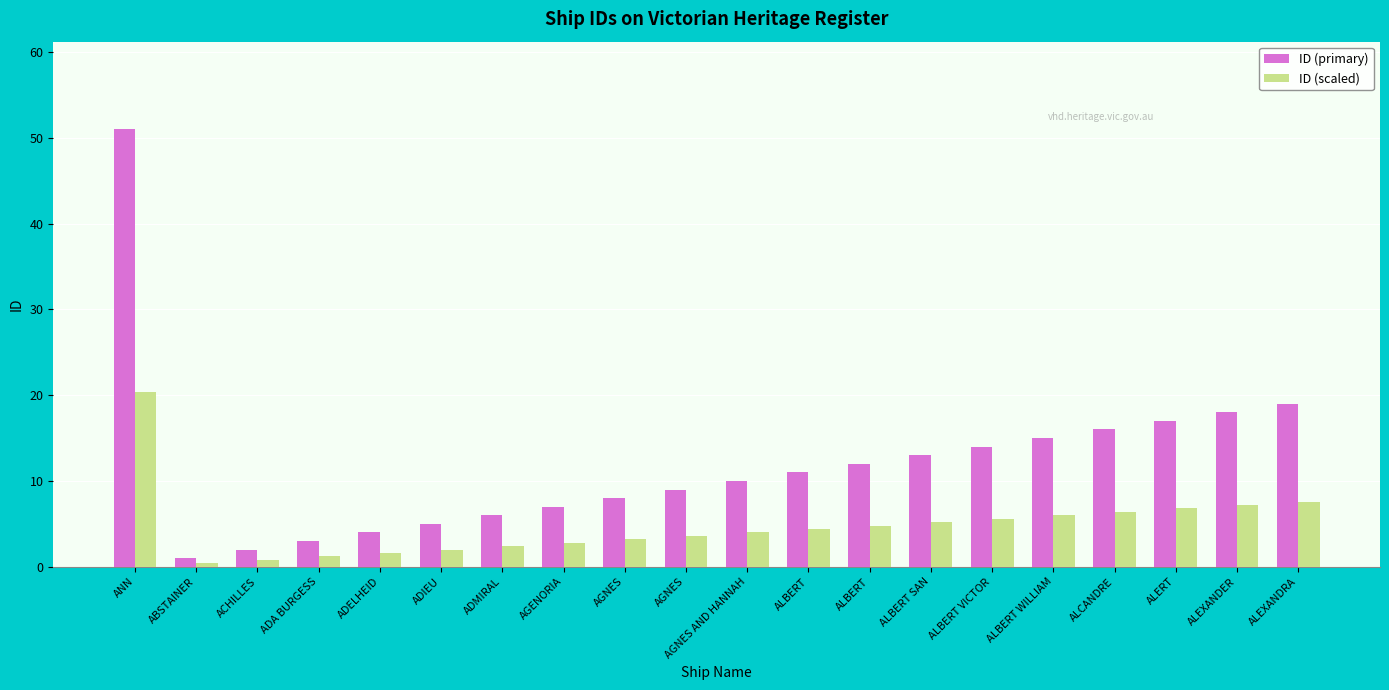

Are the bars horizontal?

No